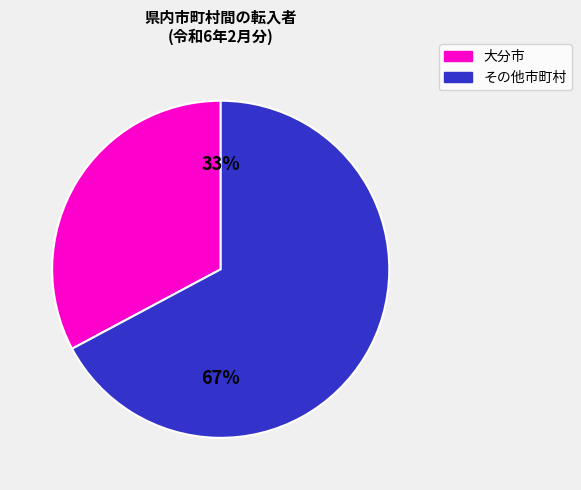

Is there a majority slice in this chart?

Yes